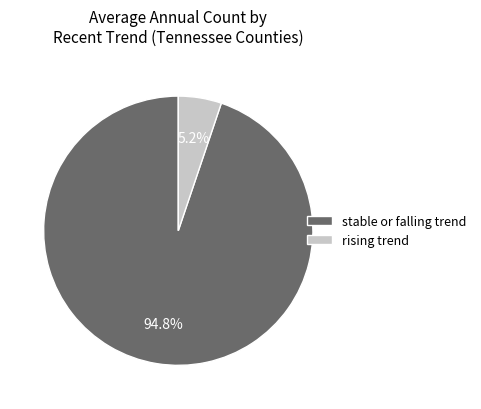

Which slice represents more than half of the pie?

stable or falling trend